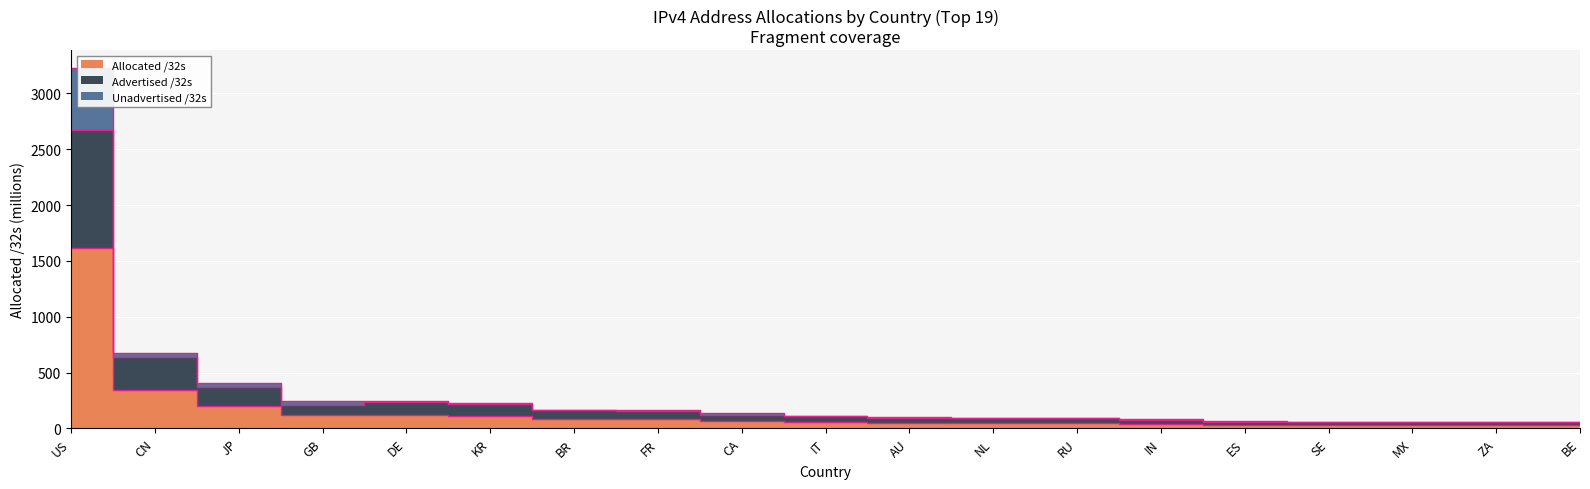

At which category is the sum across all series the highest?

US